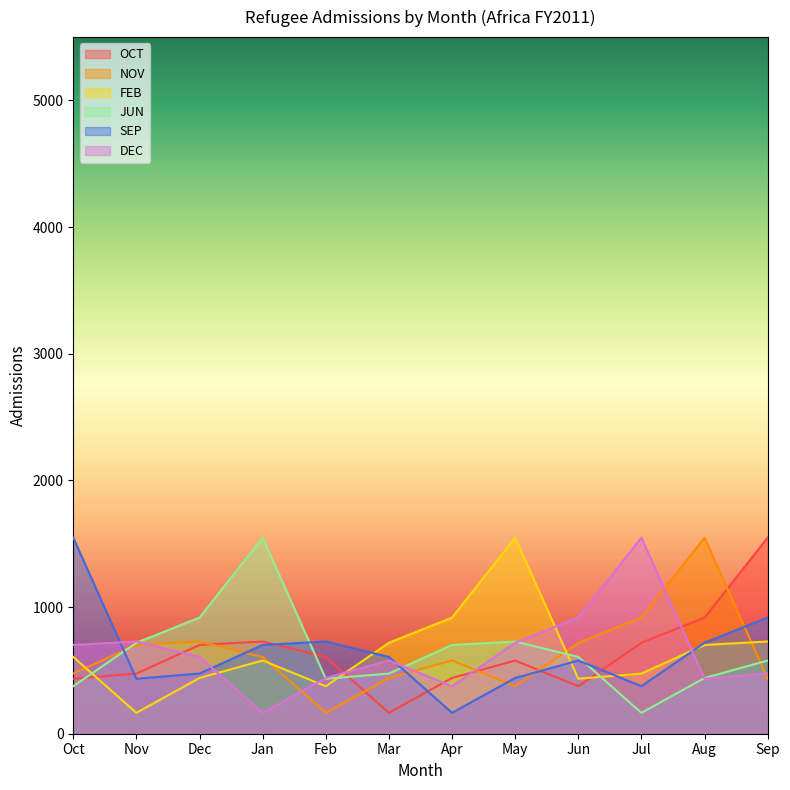

What is the lowest value of the OCT series?

165